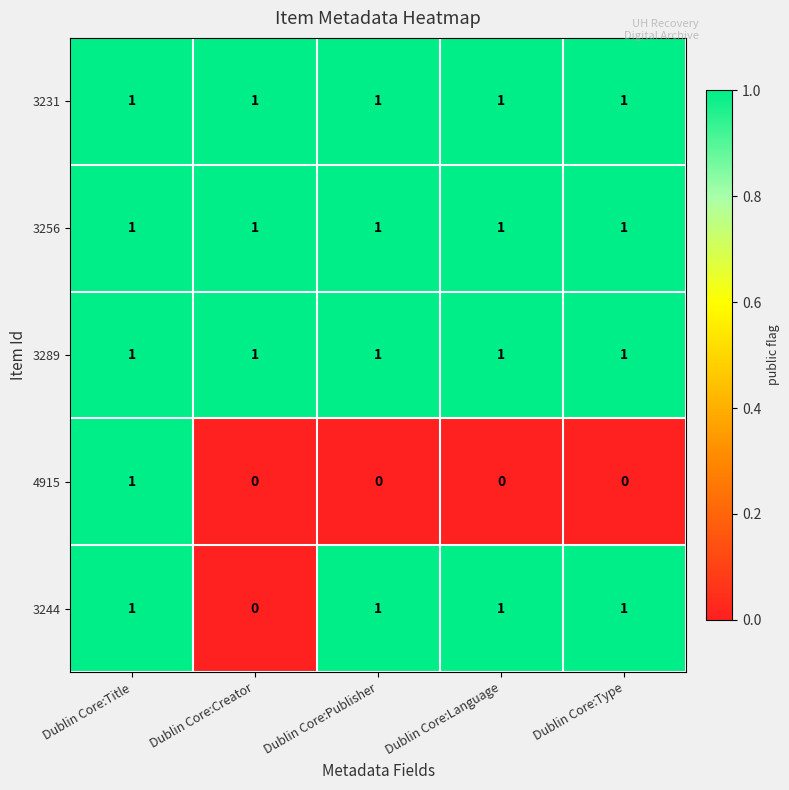

How many 4915 values are between 0 and 1?

5